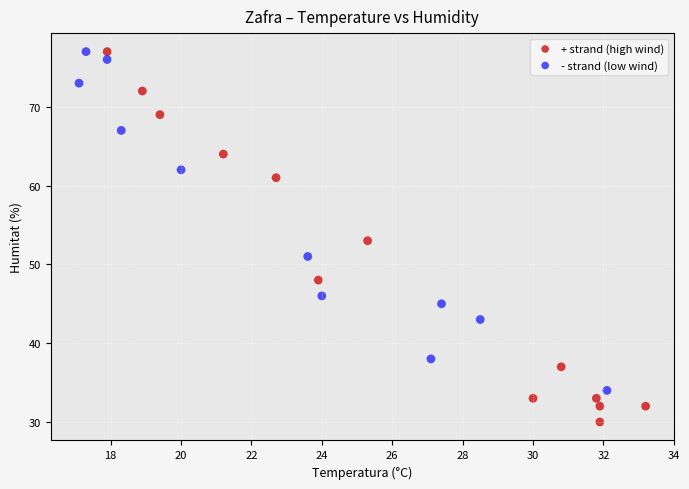

What are all the series names shown in the legend?

+ strand (high wind), - strand (low wind)